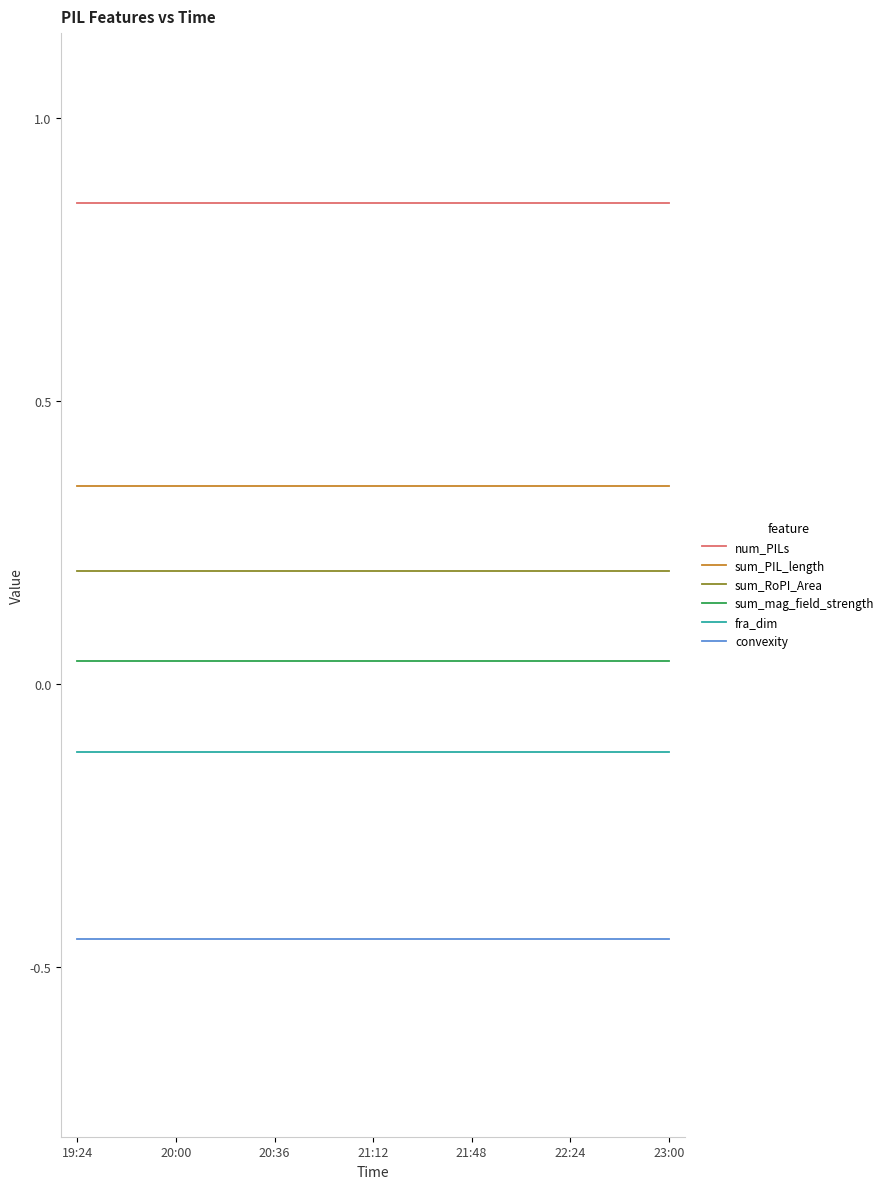

Rank the series by their maximum value, from lowest to highest.

convexity, fra_dim, sum_mag_field_strength, sum_RoPI_Area, sum_PIL_length, num_PILs